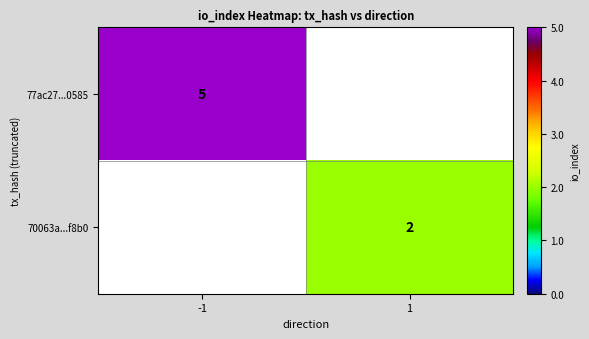

The 70063a...f8b0 series shows 3 at 1. True or false?

False